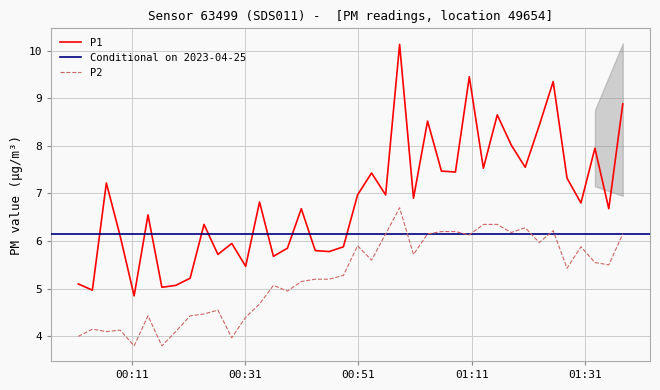

True or false: P1 and P2 cross at least once.

False